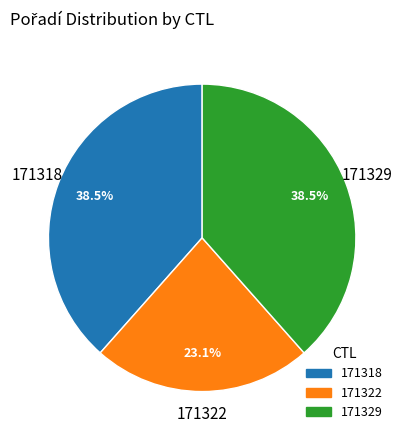

Which slice is the smallest?

171322